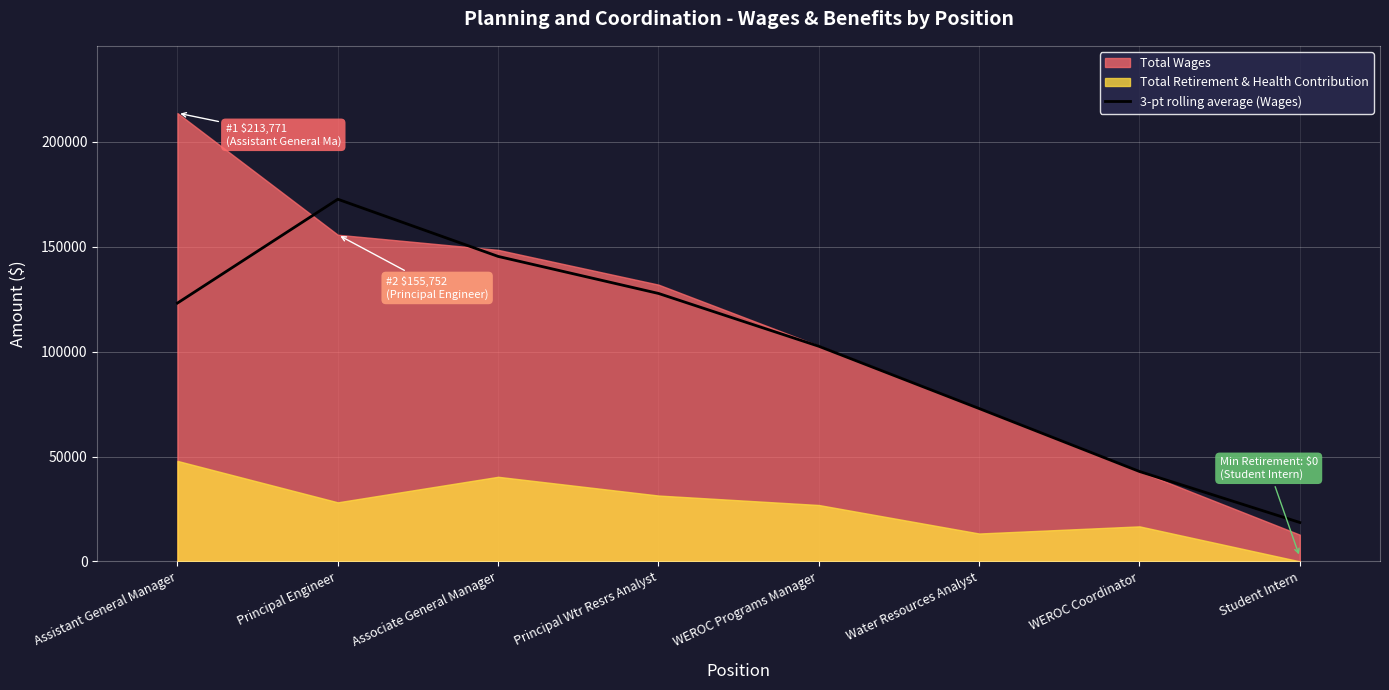

Which category has the highest value in the 3-pt rolling average (Wages) series?

Principal Engineer